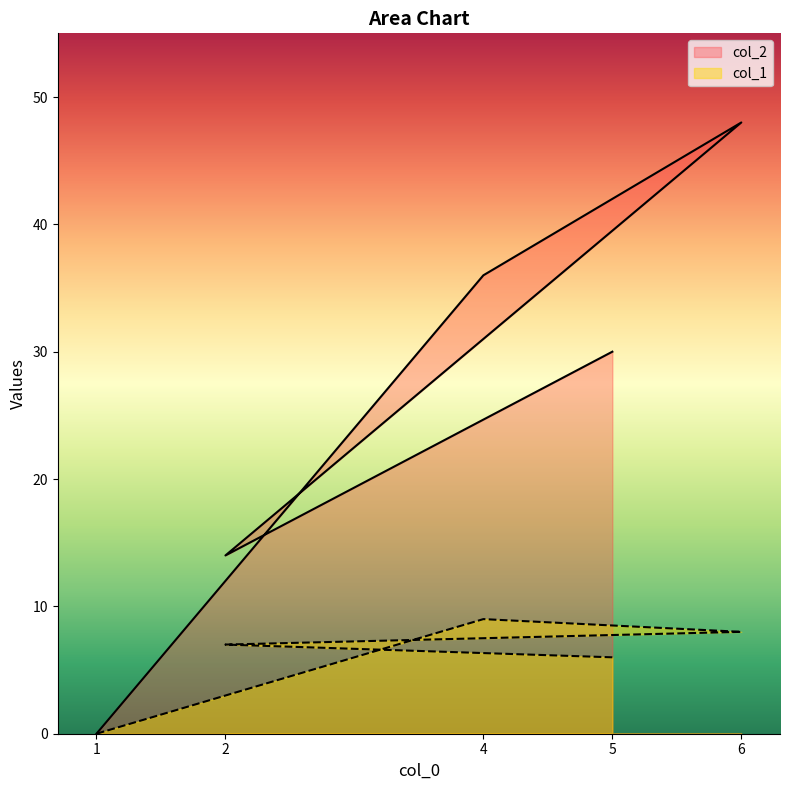

At which label does col_1 reach its minimum?

1